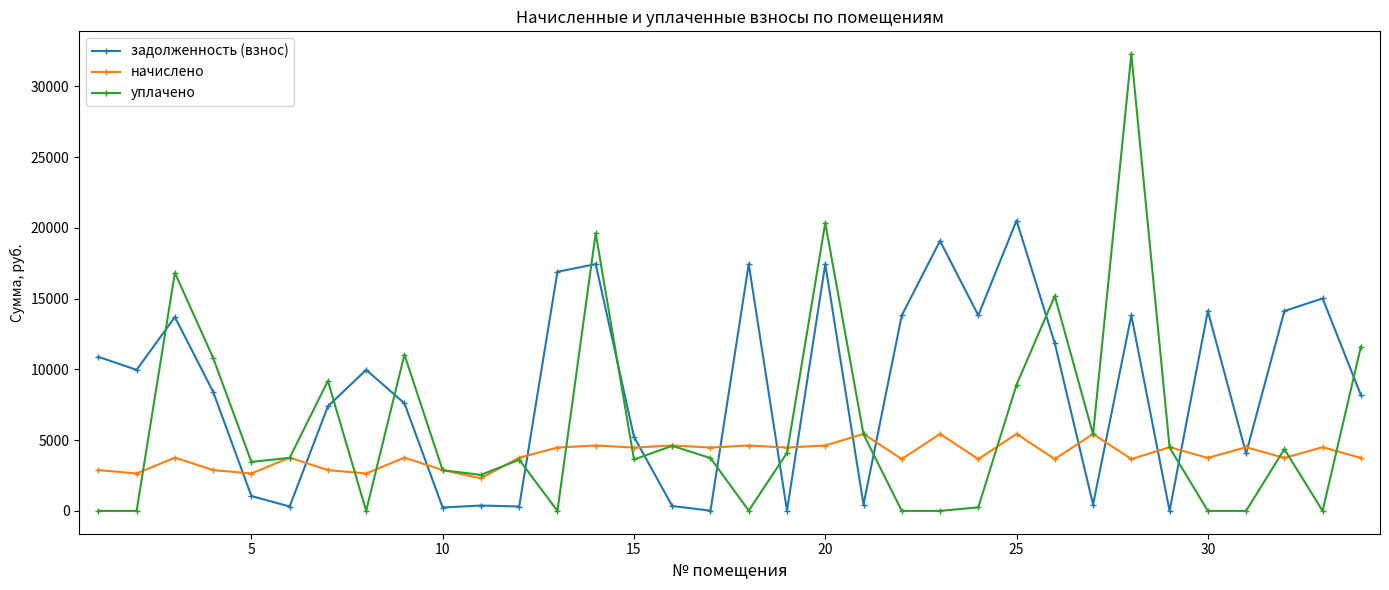

After their last crossing, which series has the higher values: задолженность (взнос) or начислено?

задолженность (взнос)